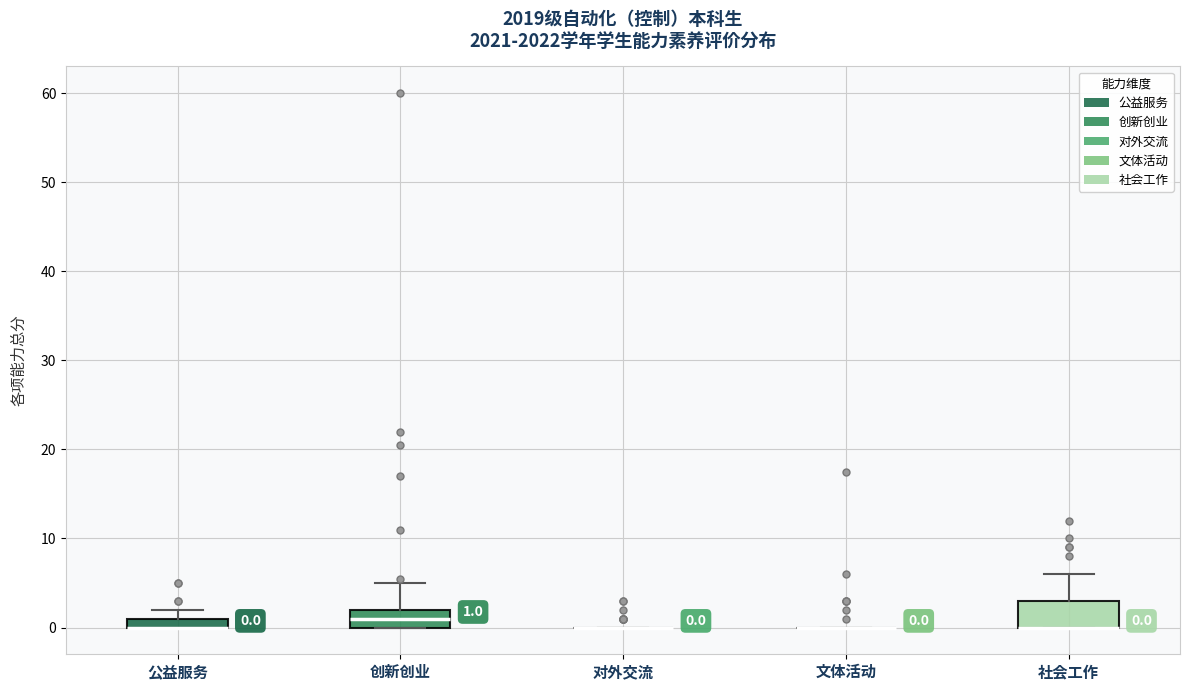

Which box is the tallest, from its lower edge to its upper edge?

社会工作